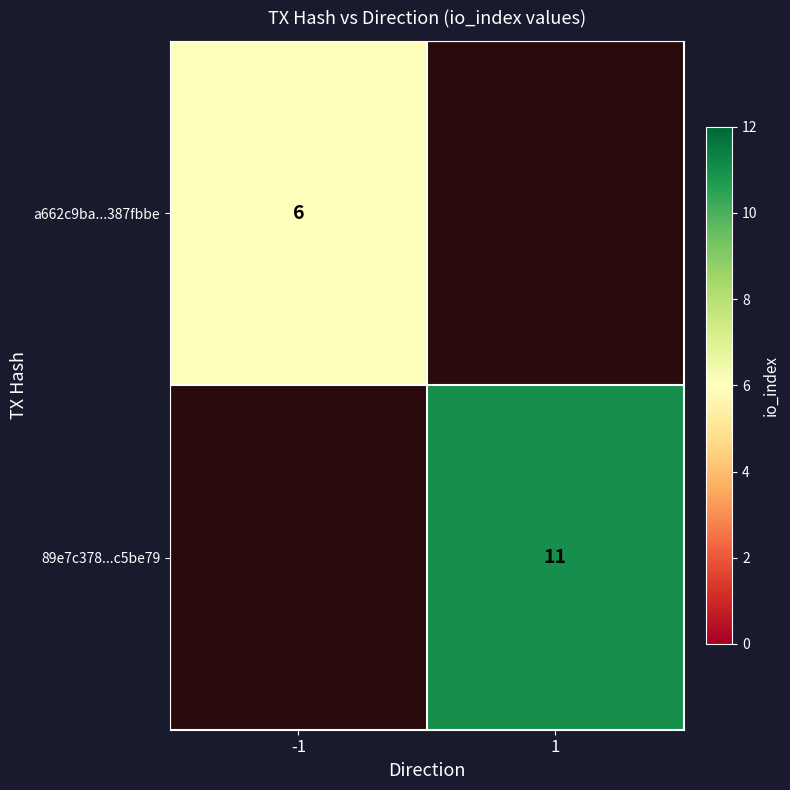

Is it true that 89e7c378...c5be79 equals 3 at 1?

False